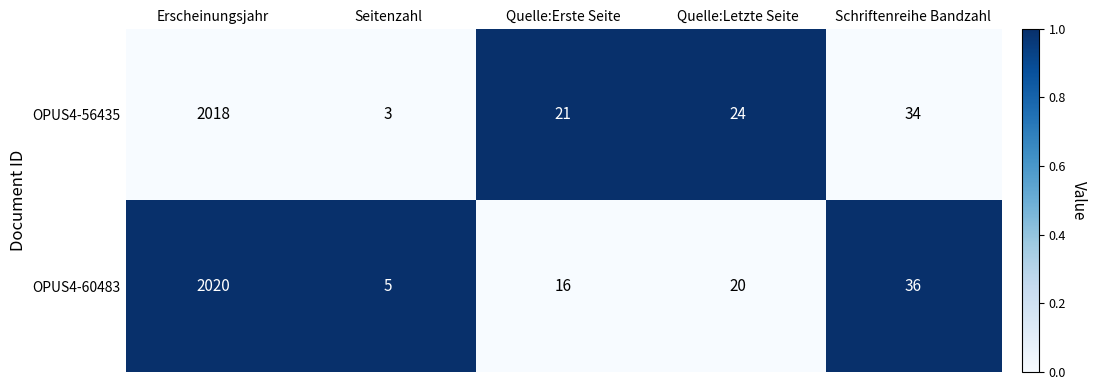

At which category is the sum across all series the highest?

Erscheinungsjahr